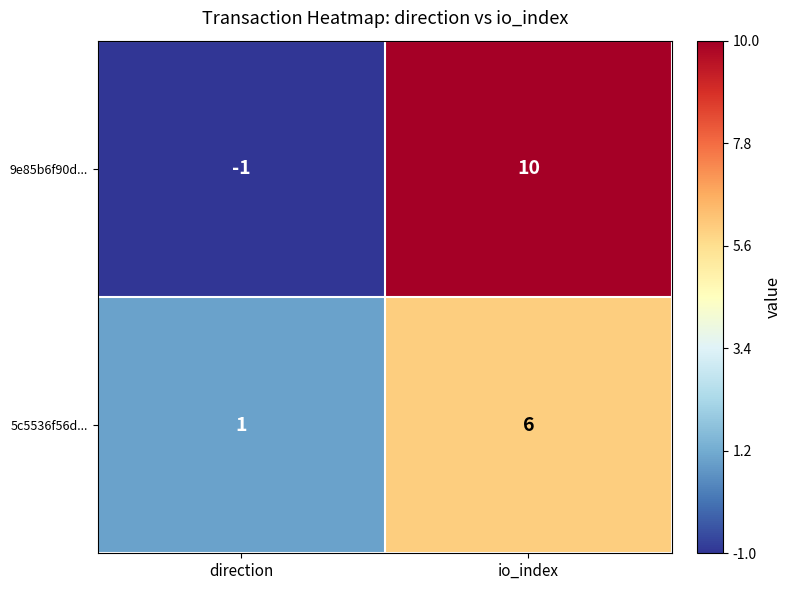

What is the maximum value shown in the chart?

10